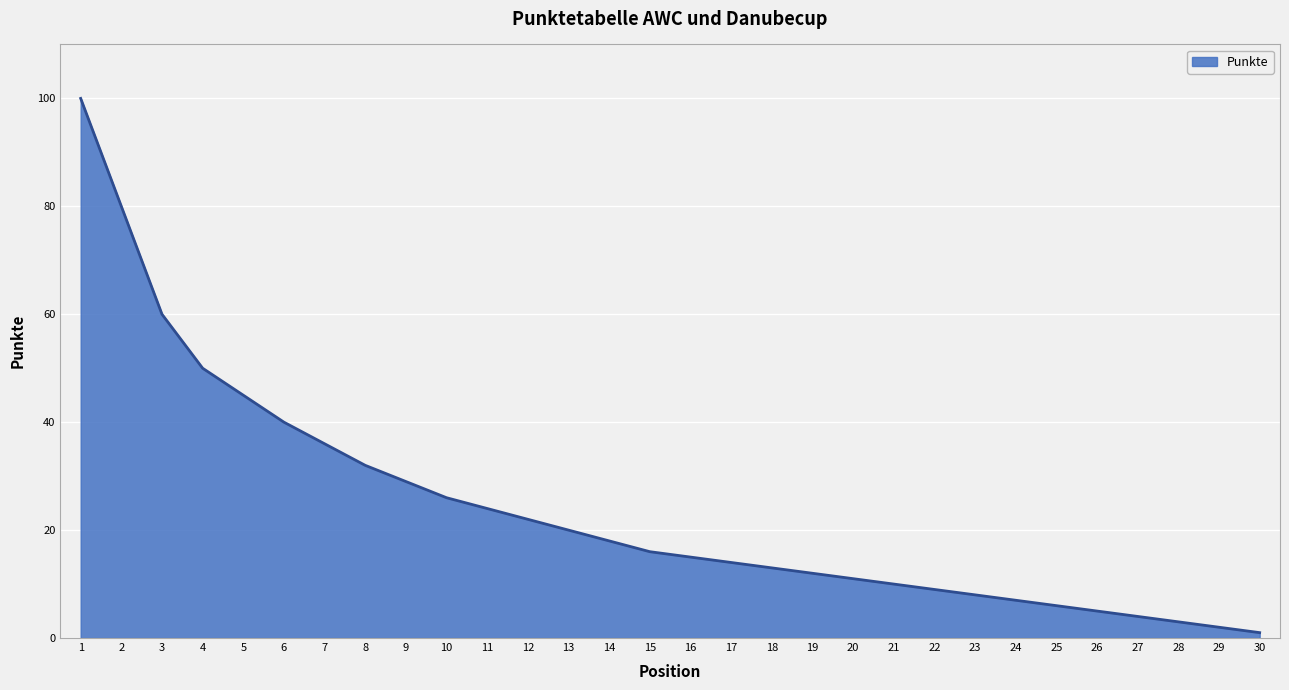

Does the chart display data point markers on the line(s)?

No